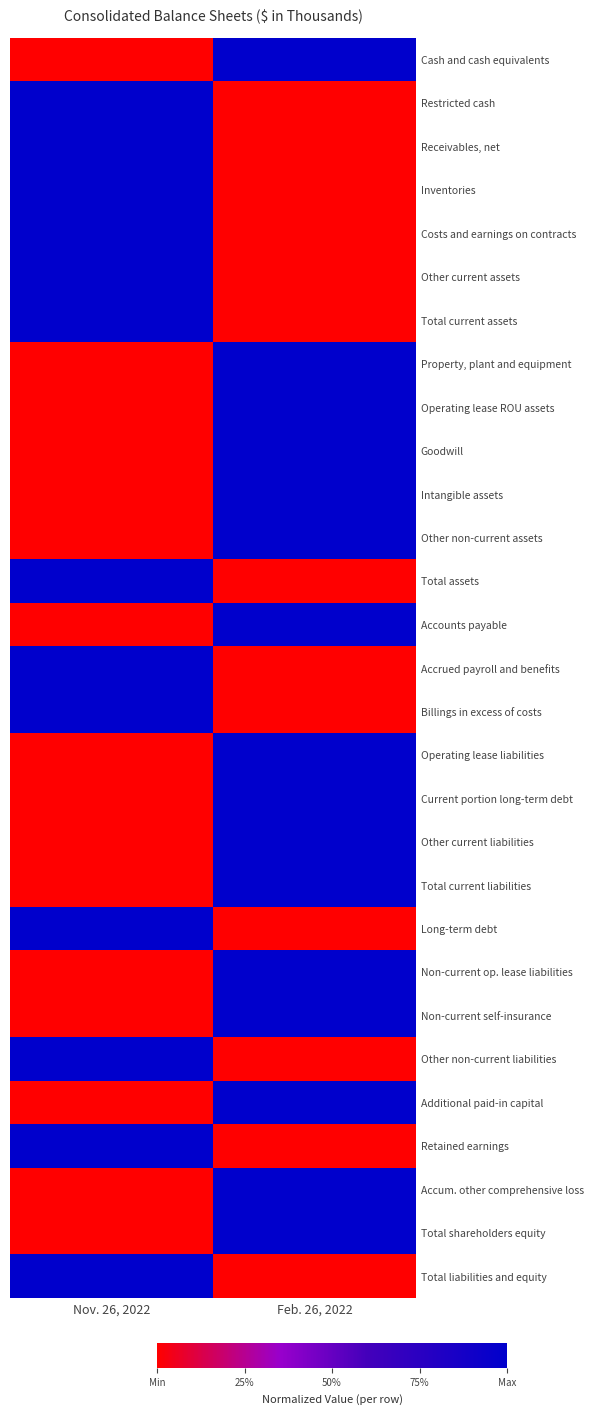

Count the number of data series in this chart.

29